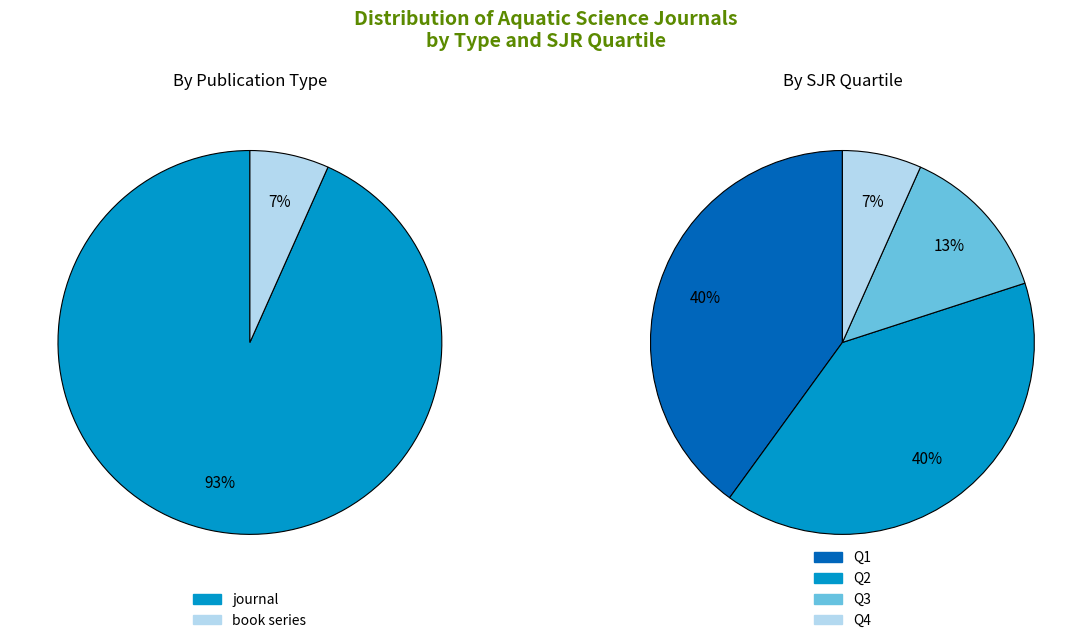

The book series slice represents 1% of the pie. True or false?

False